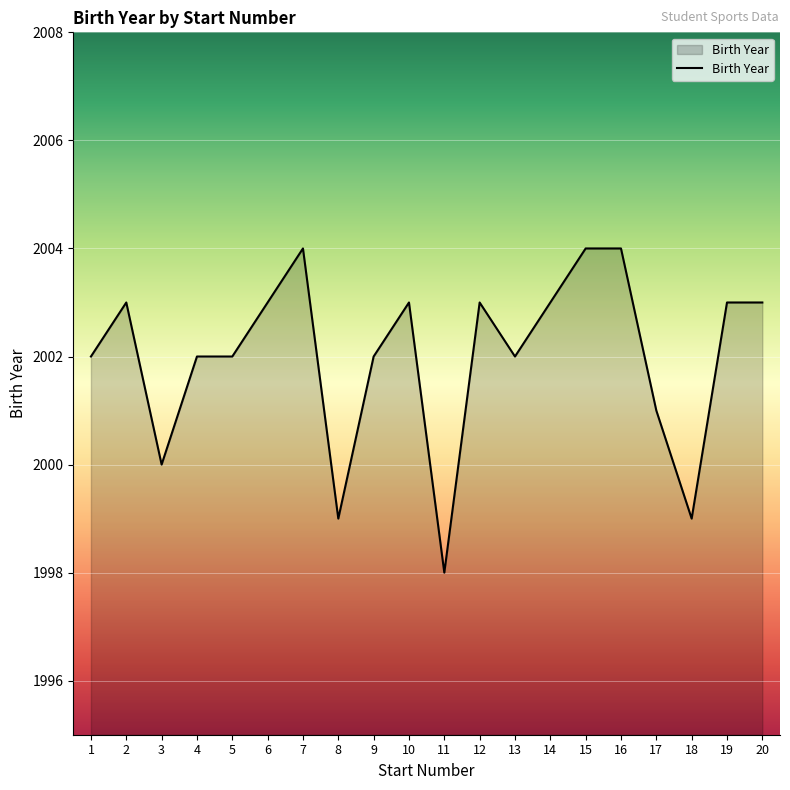

Reading left to right, transcribe all the data shown in this chart.

2002	2003	2000	2002	2002	2003	2004	1999	2002	2003	1998	2003	2002	2003	2004	2004	2001	1999	2003	2003